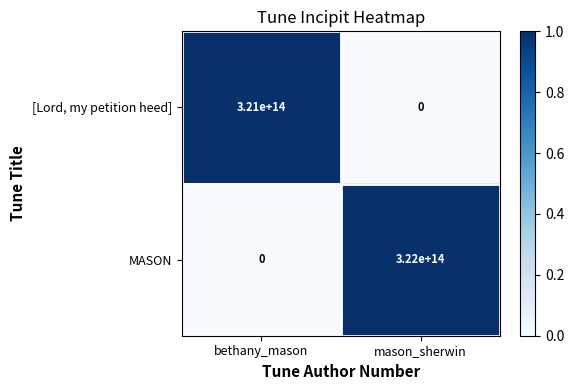

Which category has the highest value across all series?

mason_sherwin